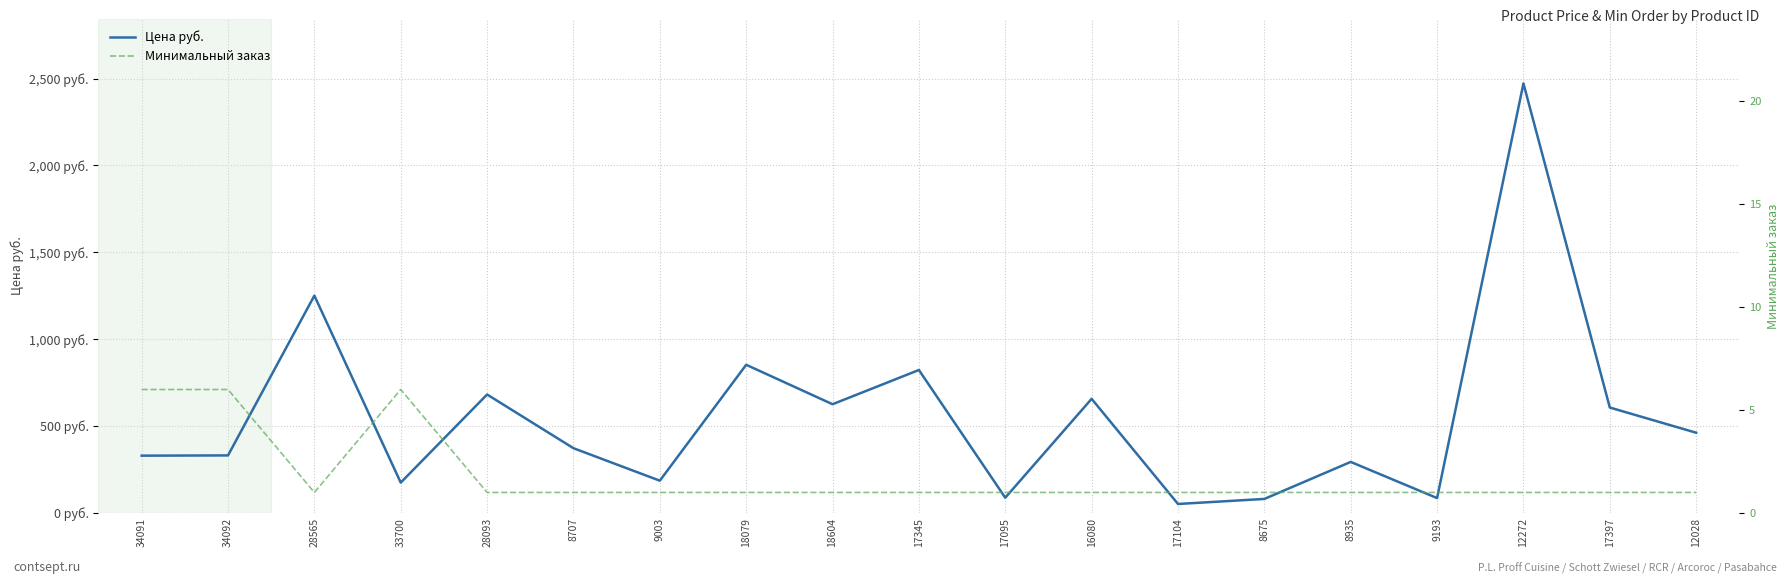

How many values in the Минимальный заказ series exceed 1?

3